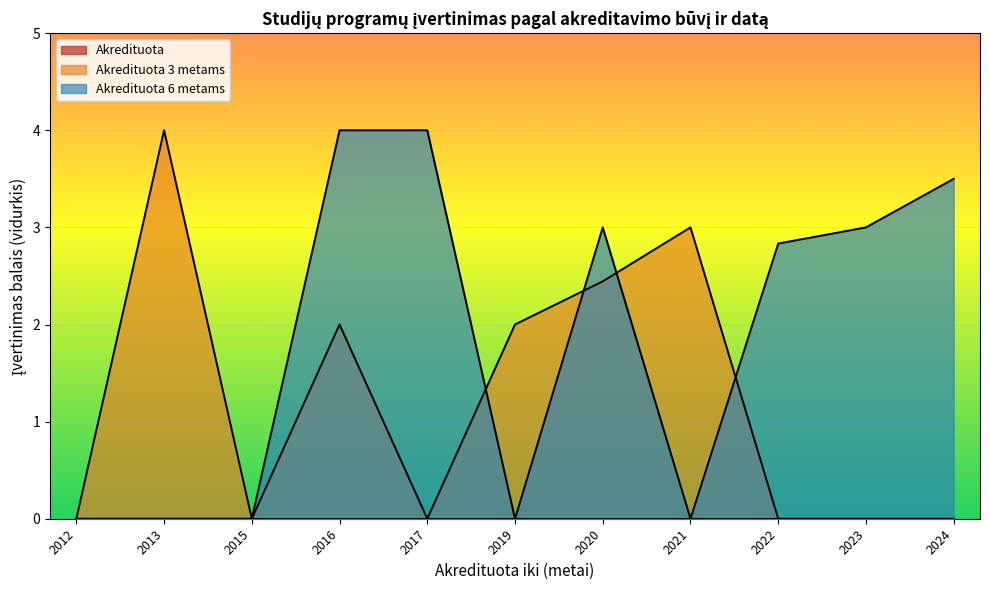

True or false: Akredituota has more than 1 points higher than both neighbors.

False